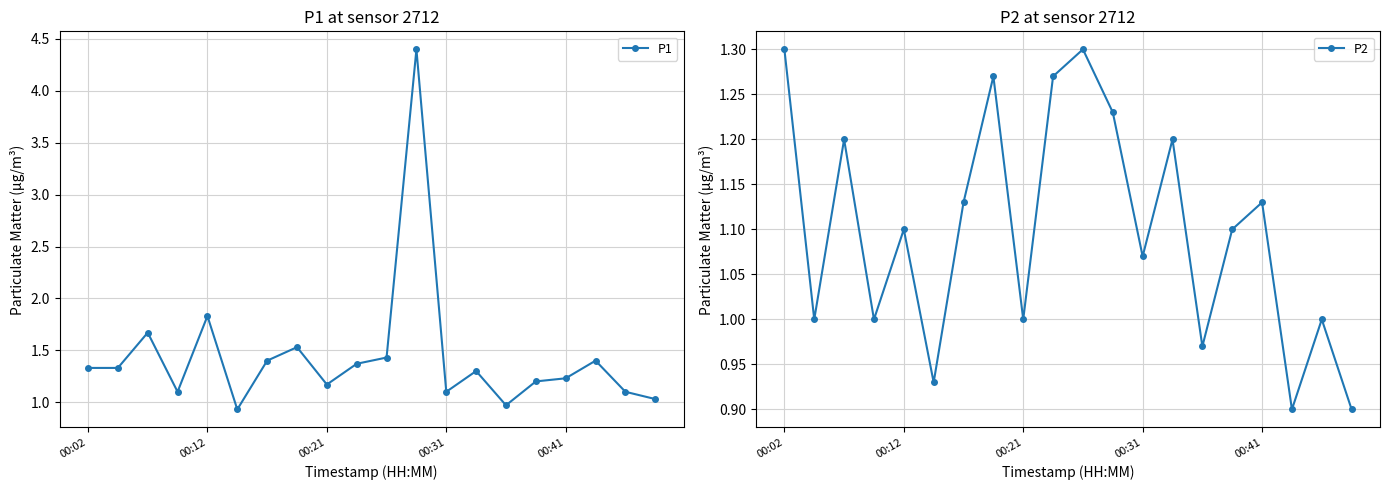

What is the value of the P2 point at the 19th from the left?

1.0